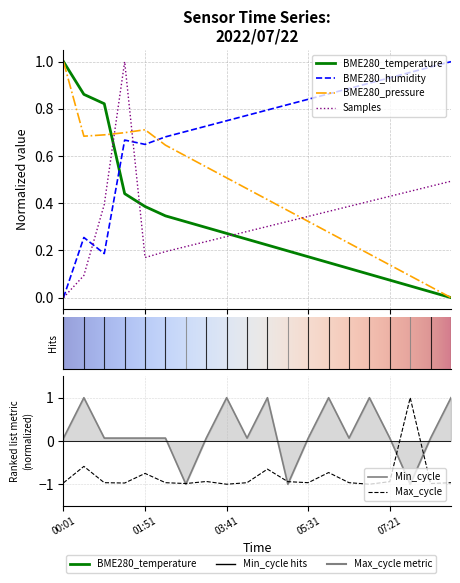

How many values in BME280_temperature are above zero?

19